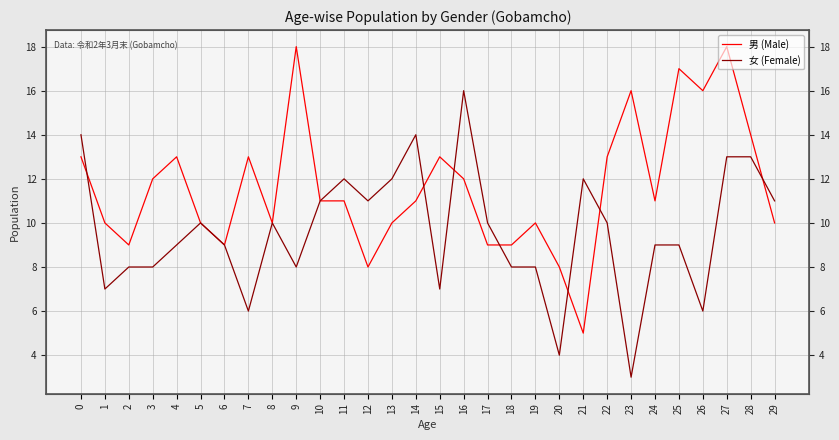

How many times do 男 (Male) and 女 (Female) cross each other?

7